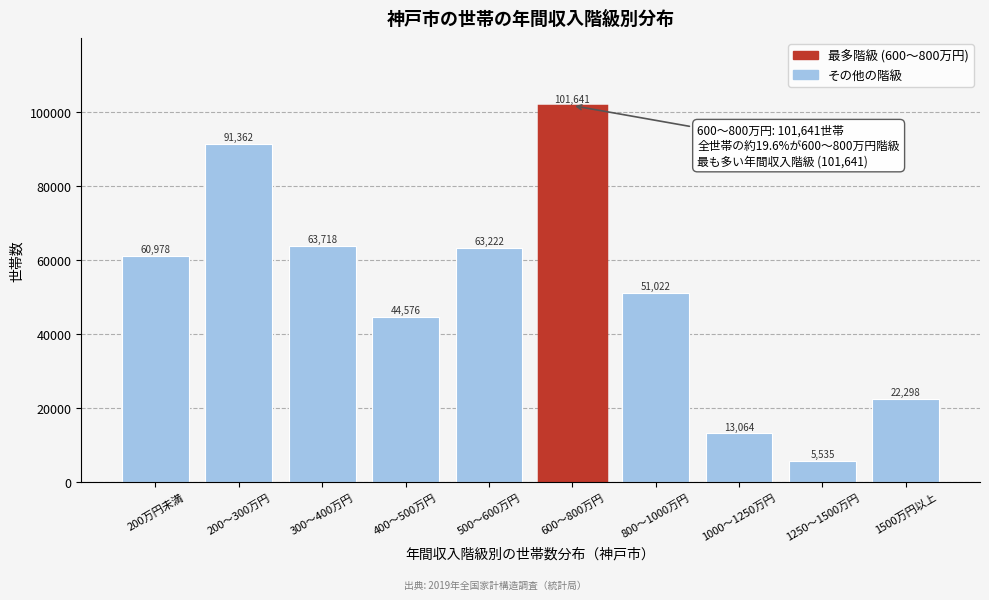

Reading right to left, extract all data points from this chart.

22298	5535	13064	51022	101641	63222	44576	63718	91362	60978